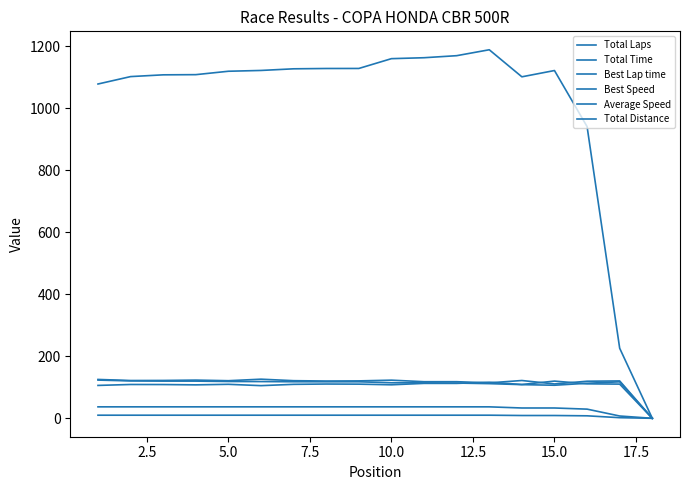

What is the average value of the Total Time series?

1005.7